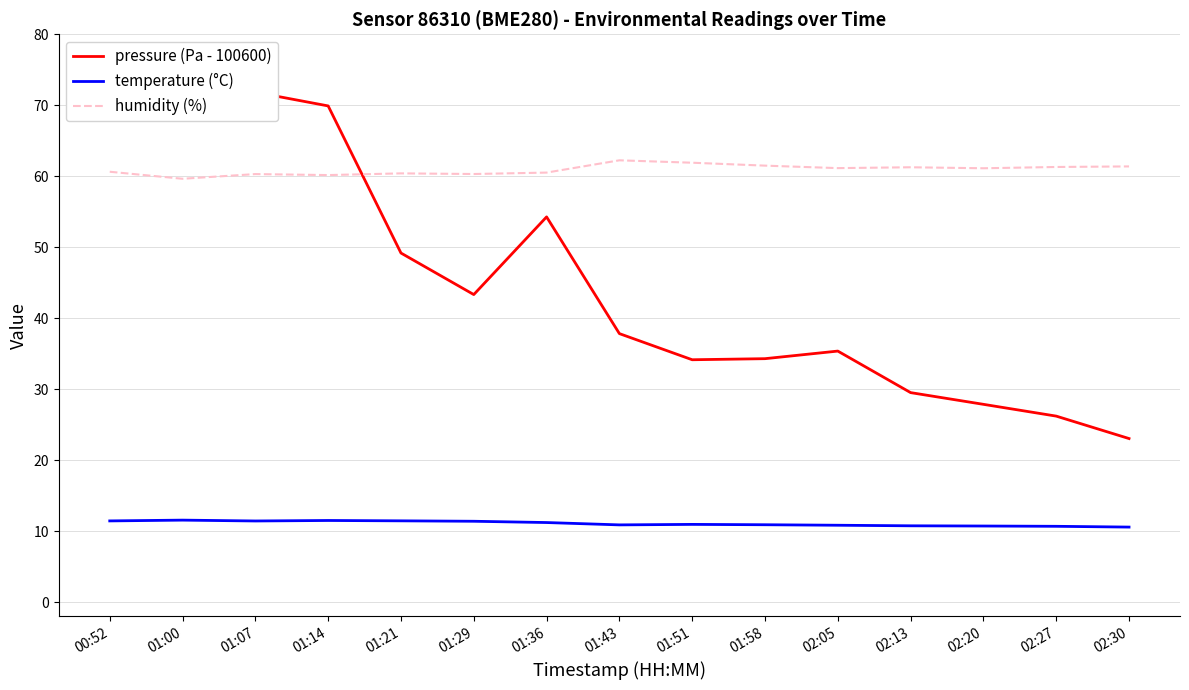

At which category does humidity (%) reach its first local valley?

01:00